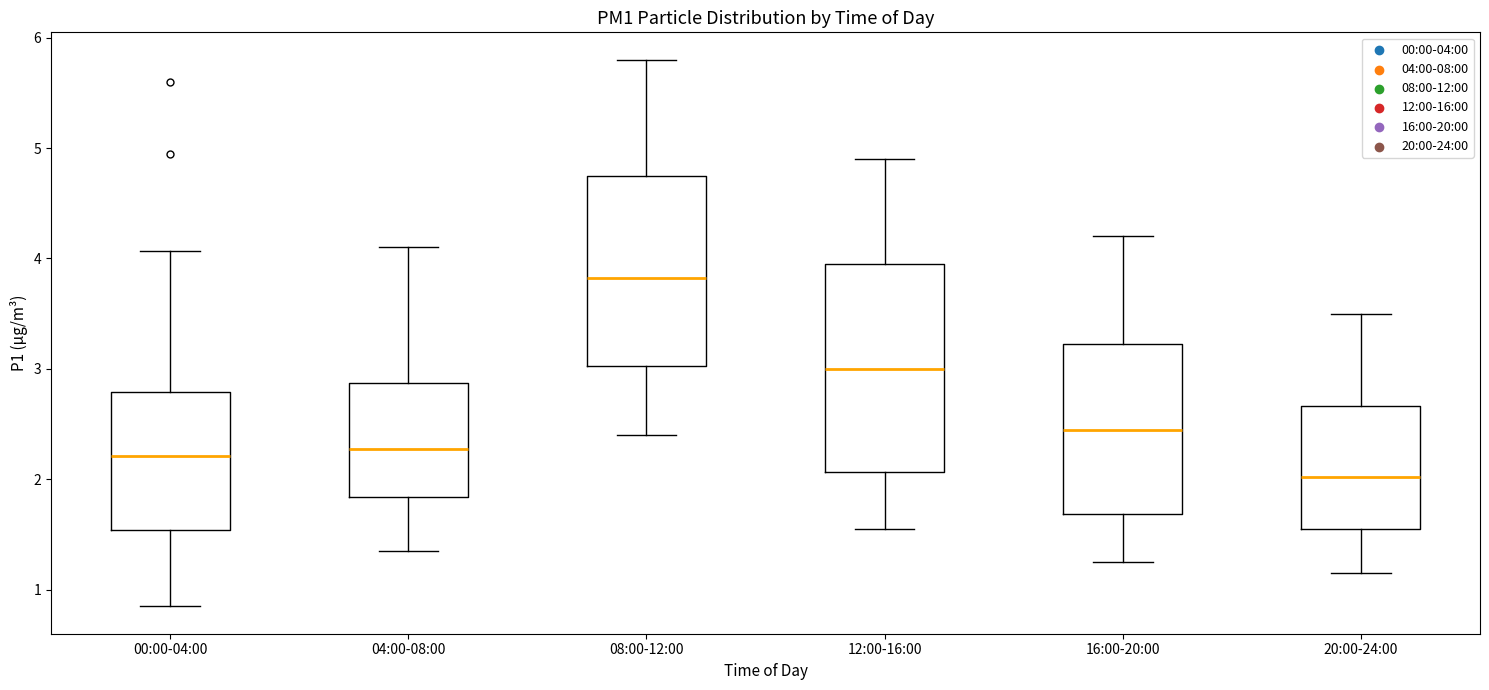

Reading left to right, transcribe this box plot: for each box, give where its median line is, the range the box spans, and where its two whiskers end, as read against the y-axis. The values are not printed on the chart, so give them approximately, as read against the axis.

00:00-04:00: median 2.2, box 1.5 to 2.8, whiskers 0.9 to 4.1
04:00-08:00: median 2.3, box 1.8 to 2.9, whiskers 1.4 to 4.1
08:00-12:00: median 3.8, box 3.0 to 4.8, whiskers 2.4 to 5.8
12:00-16:00: median 3.0, box 2.1 to 4.0, whiskers 1.6 to 4.9
16:00-20:00: median 2.5, box 1.7 to 3.2, whiskers 1.3 to 4.2
20:00-24:00: median 2.0, box 1.6 to 2.7, whiskers 1.2 to 3.5